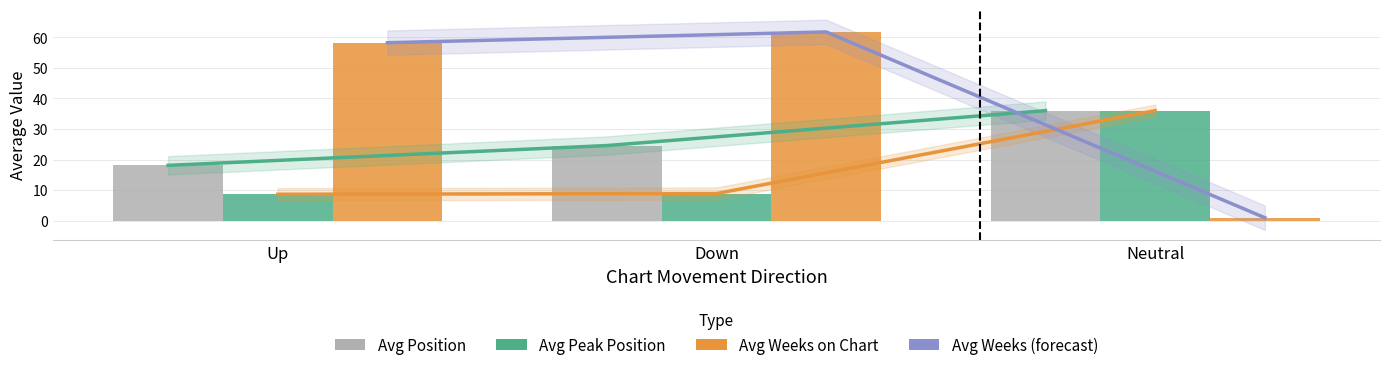

The Avg Weeks on Chart series shows 0.4 at Neutral. True or false?

False